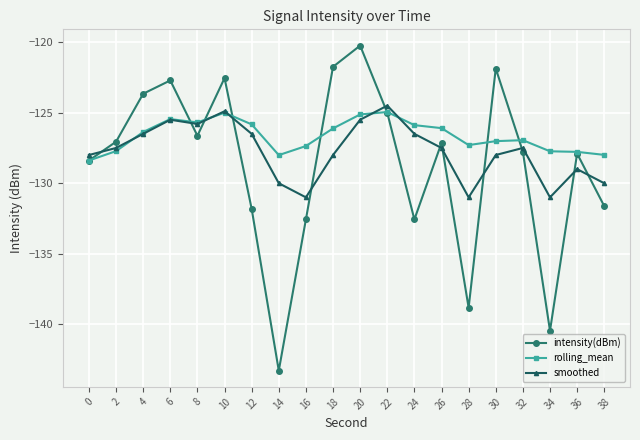

What is the average value of the intensity(dBm) series?

-128.7